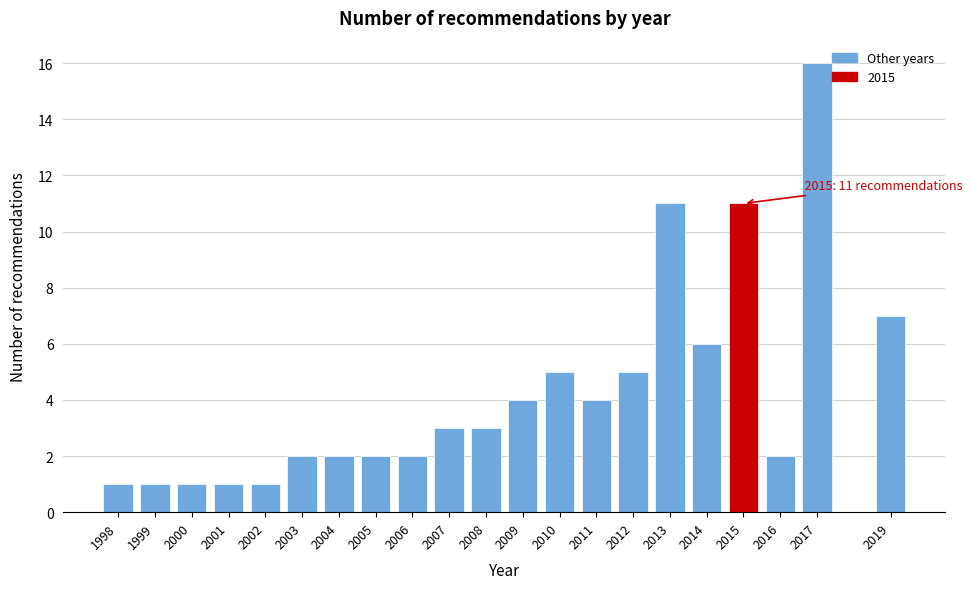

Reading left to right, list all the values displayed in this chart.

1998=1	1999=1	2000=1	2001=1	2002=1	2003=2	2004=2	2005=2	2006=2	2007=3	2008=3	2009=4	2010=5	2011=4	2012=5	2013=11	2014=6	2015=11	2016=2	2017=16	2019=7